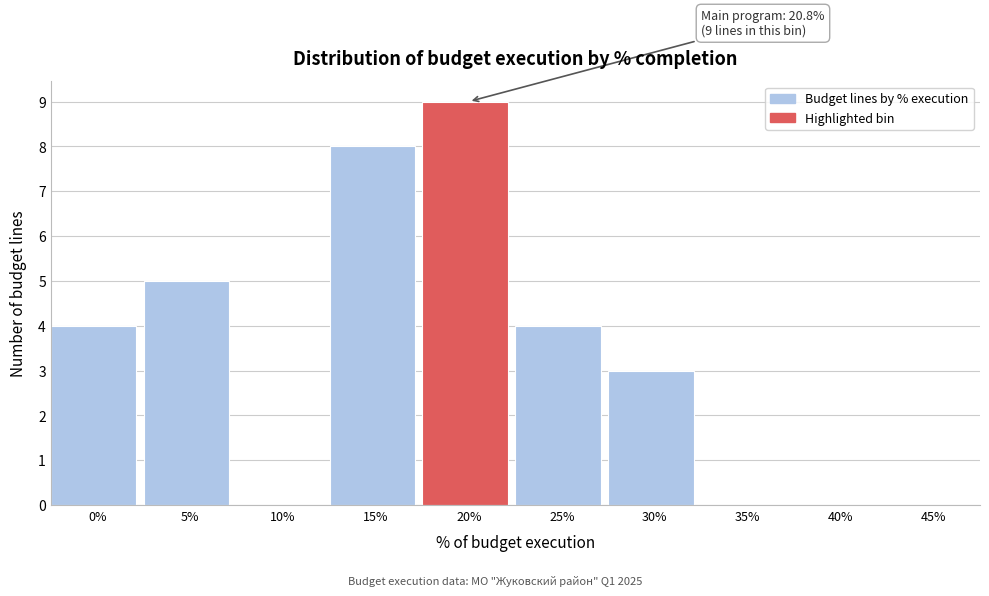

Reading right to left, what are all the values shown in this chart?

45%=0	40%=0	35%=0	30%=3	25%=4	20%=9	15%=8	10%=0	5%=5	0%=4